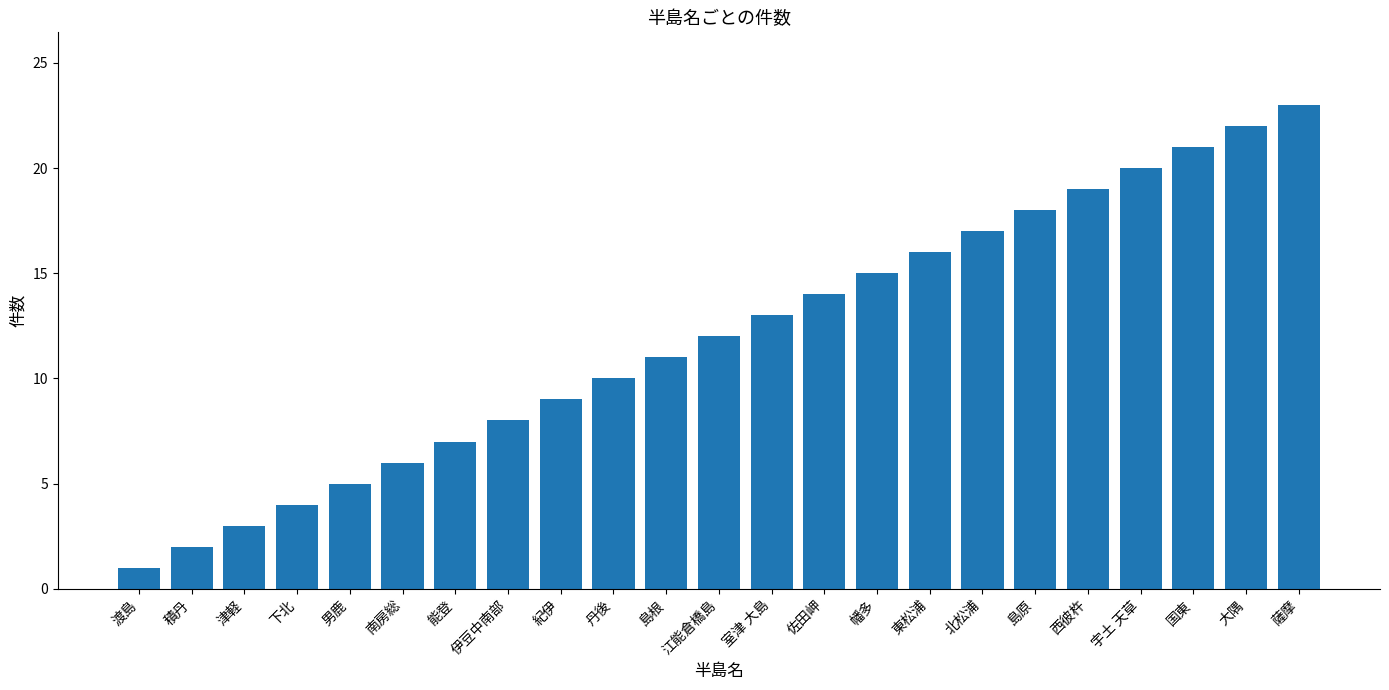

The value at 下北 is 4. True or false?

True